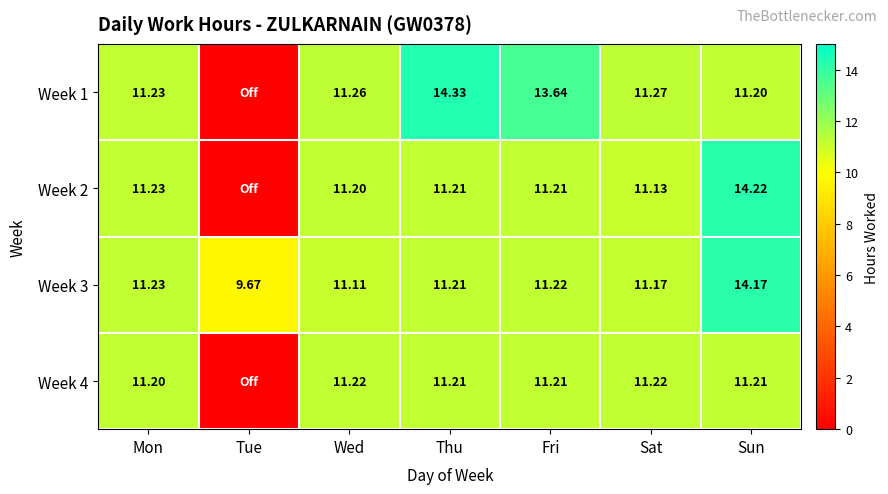

What is the total value across all series at Sun?

50.8